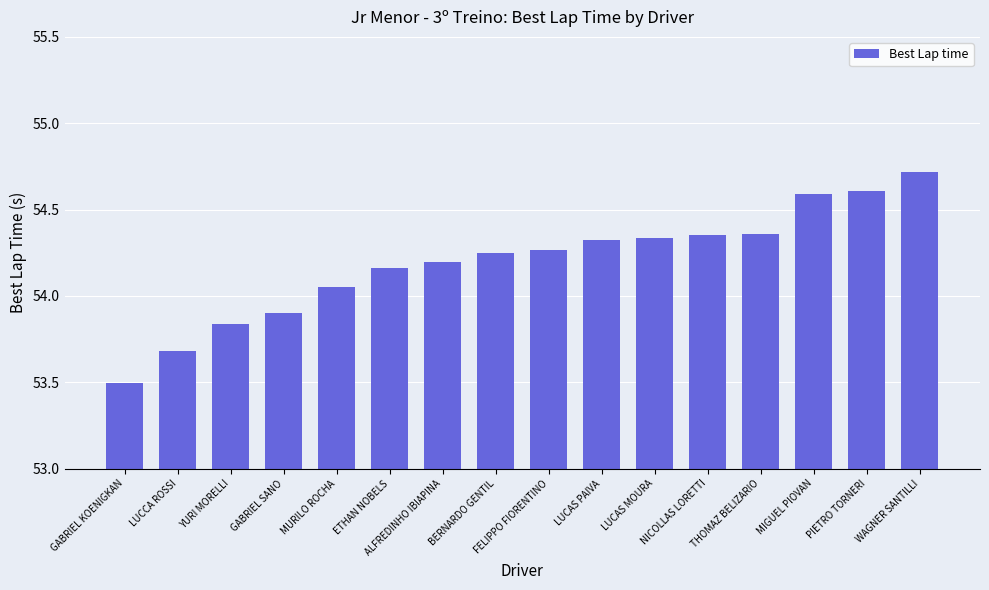

What is the value of the 1st bar from the left?

53.5